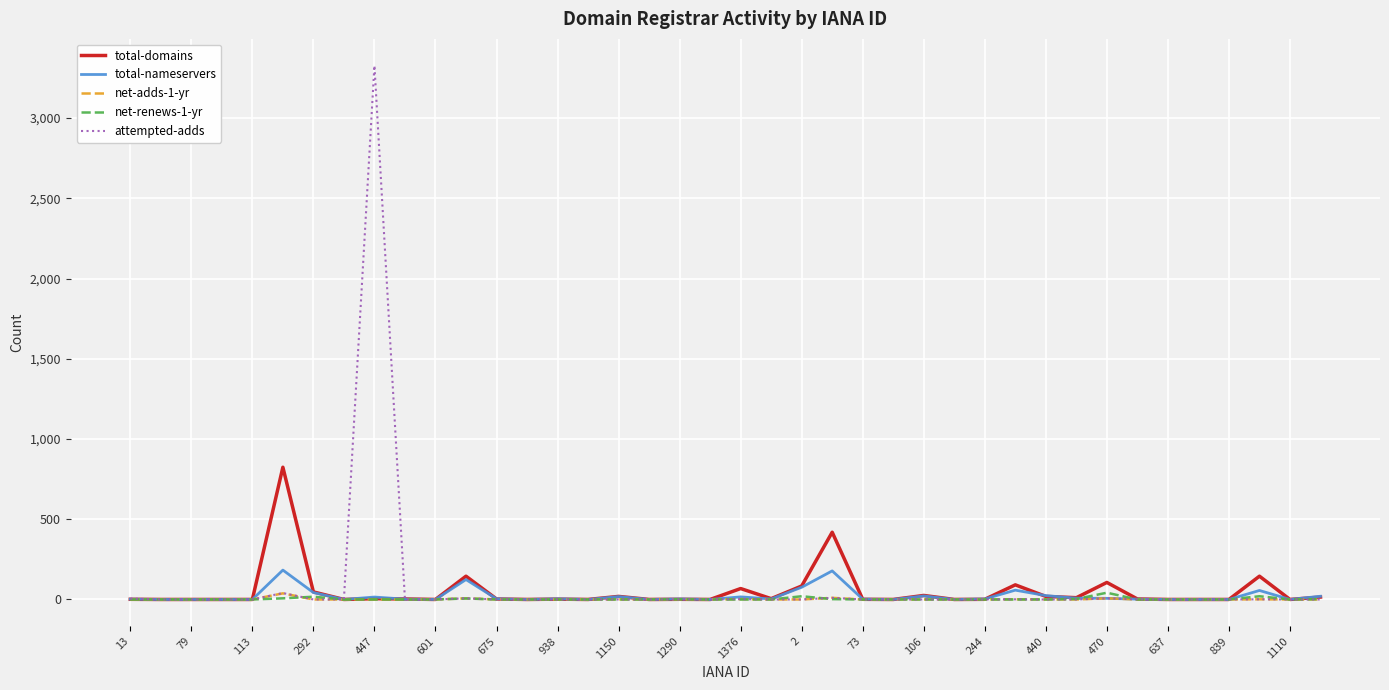

At how many categories does at least one series exceed 986?

1